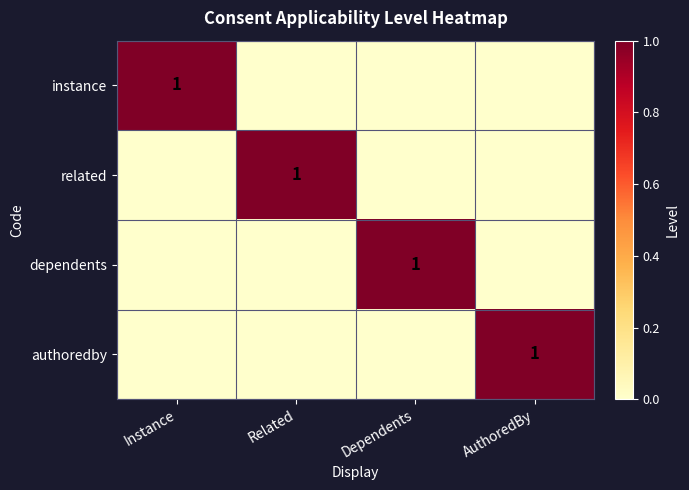

Is it true that instance equals 1 at Instance?

True